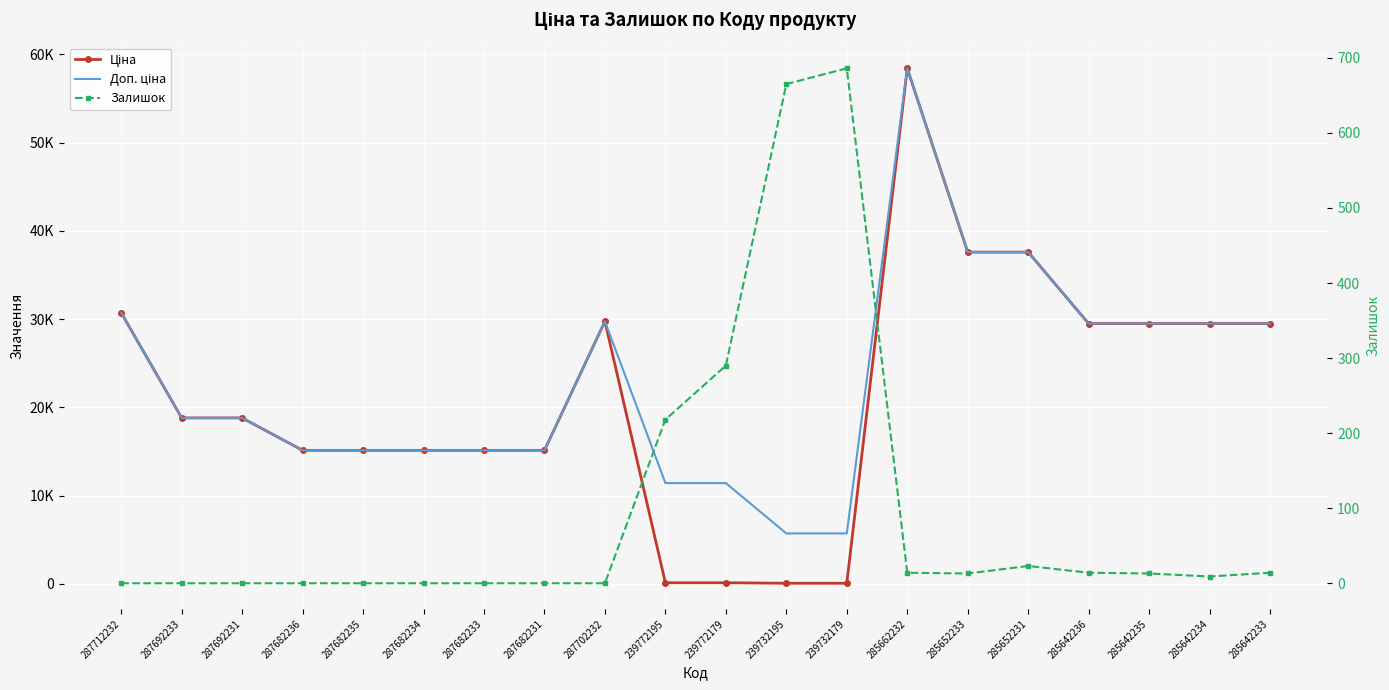

At which label is Доп. ціна closest to 32065?

287712232